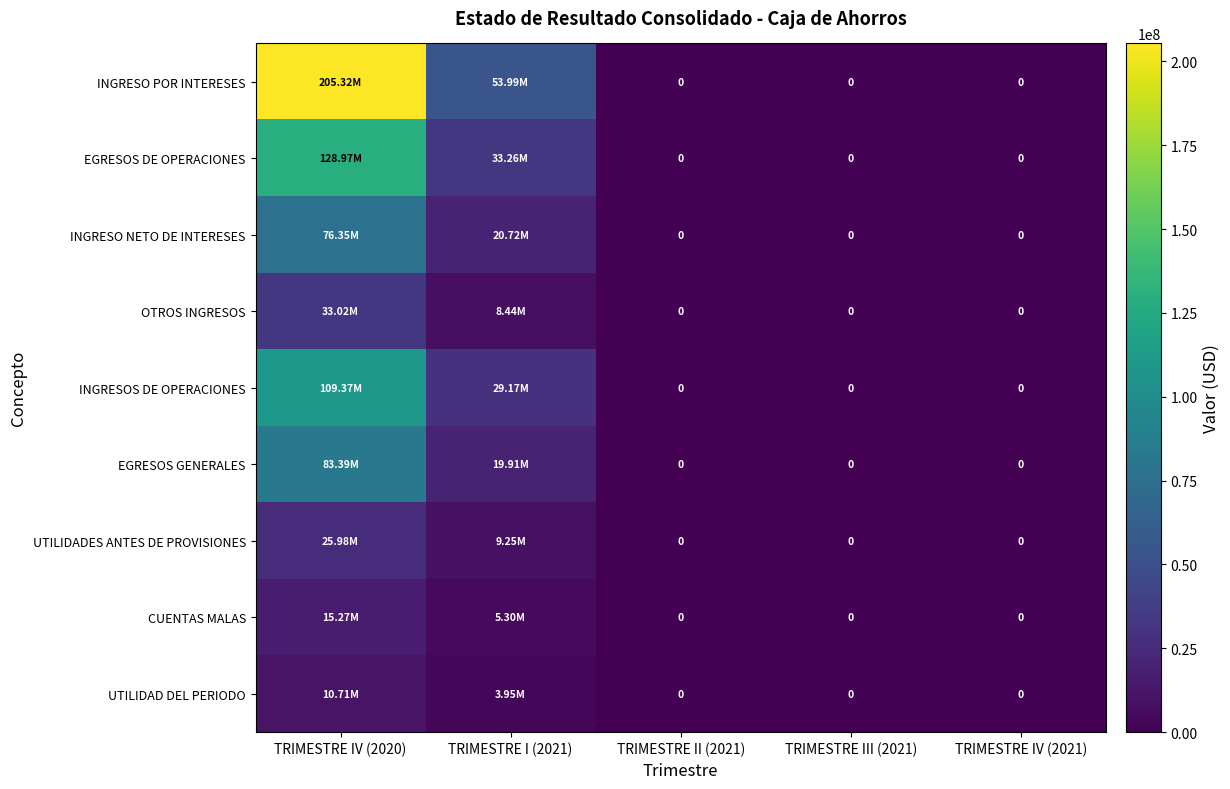

Is the value of OTROS INGRESOS at TRIMESTRE IV (2020) greater than the value of INGRESO POR INTERESES at TRIMESTRE IV (2021)?

Yes